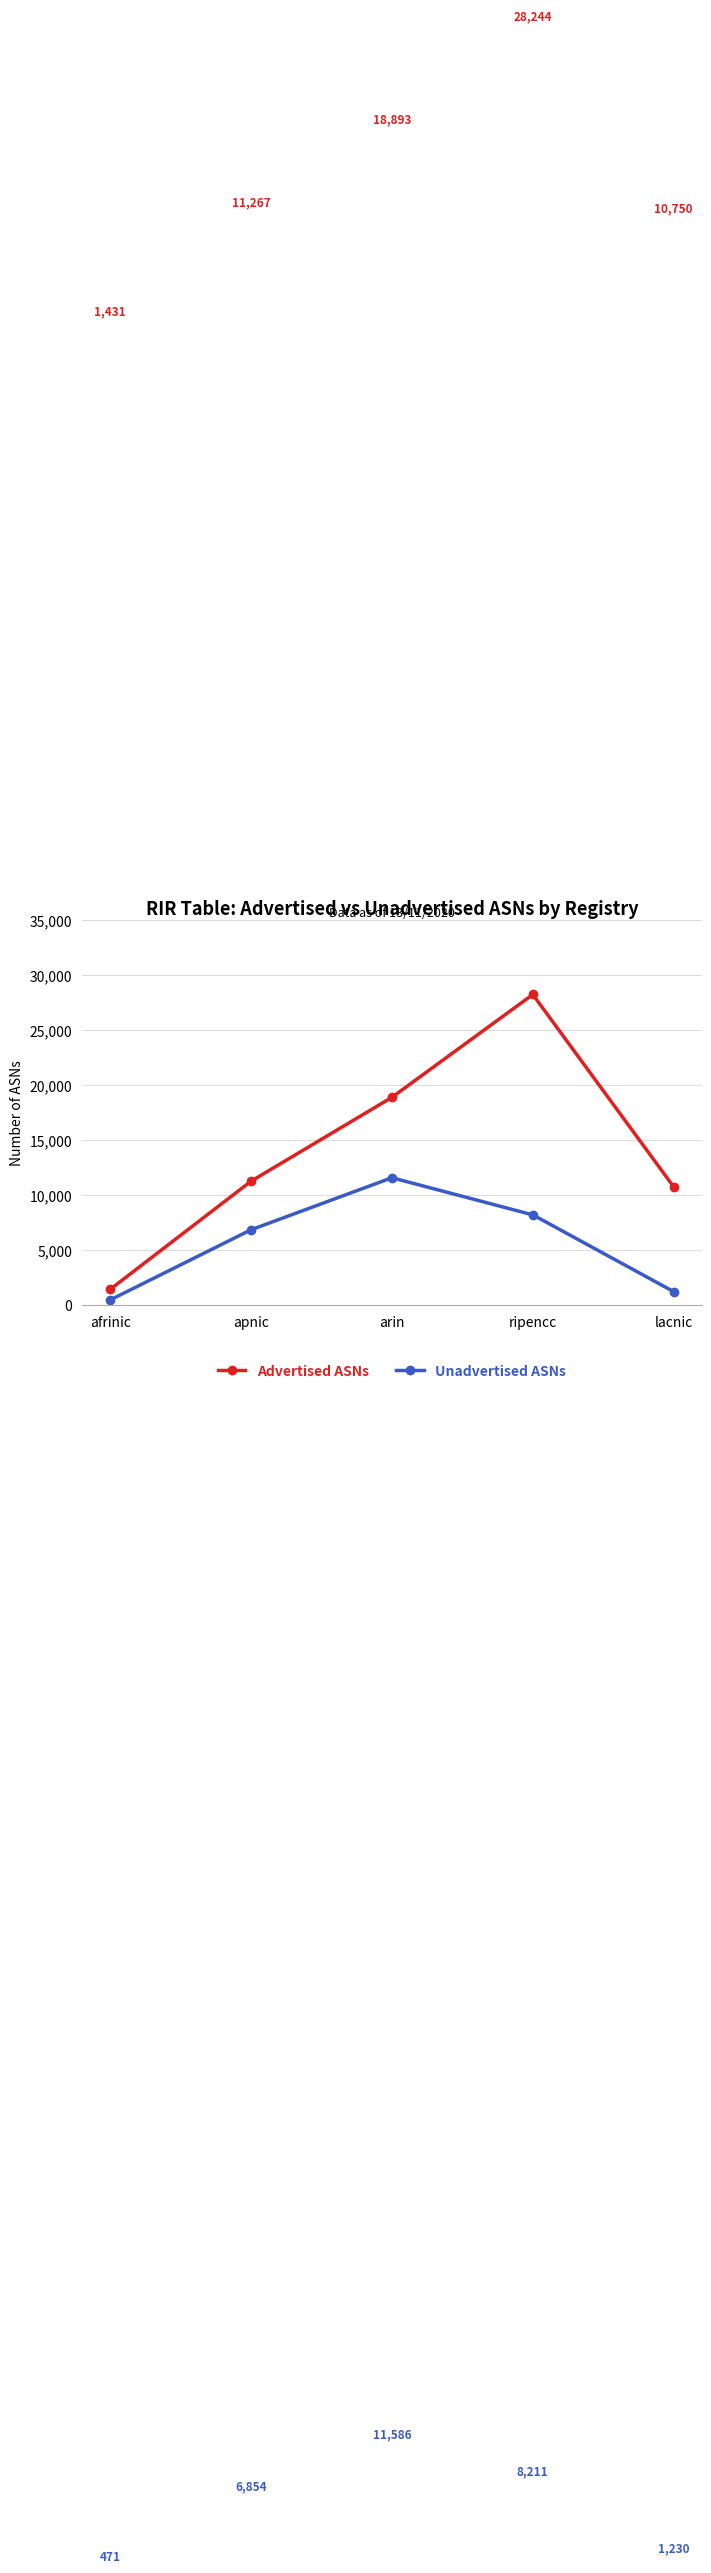

Which label corresponds to the smallest value in the chart?

afrinic